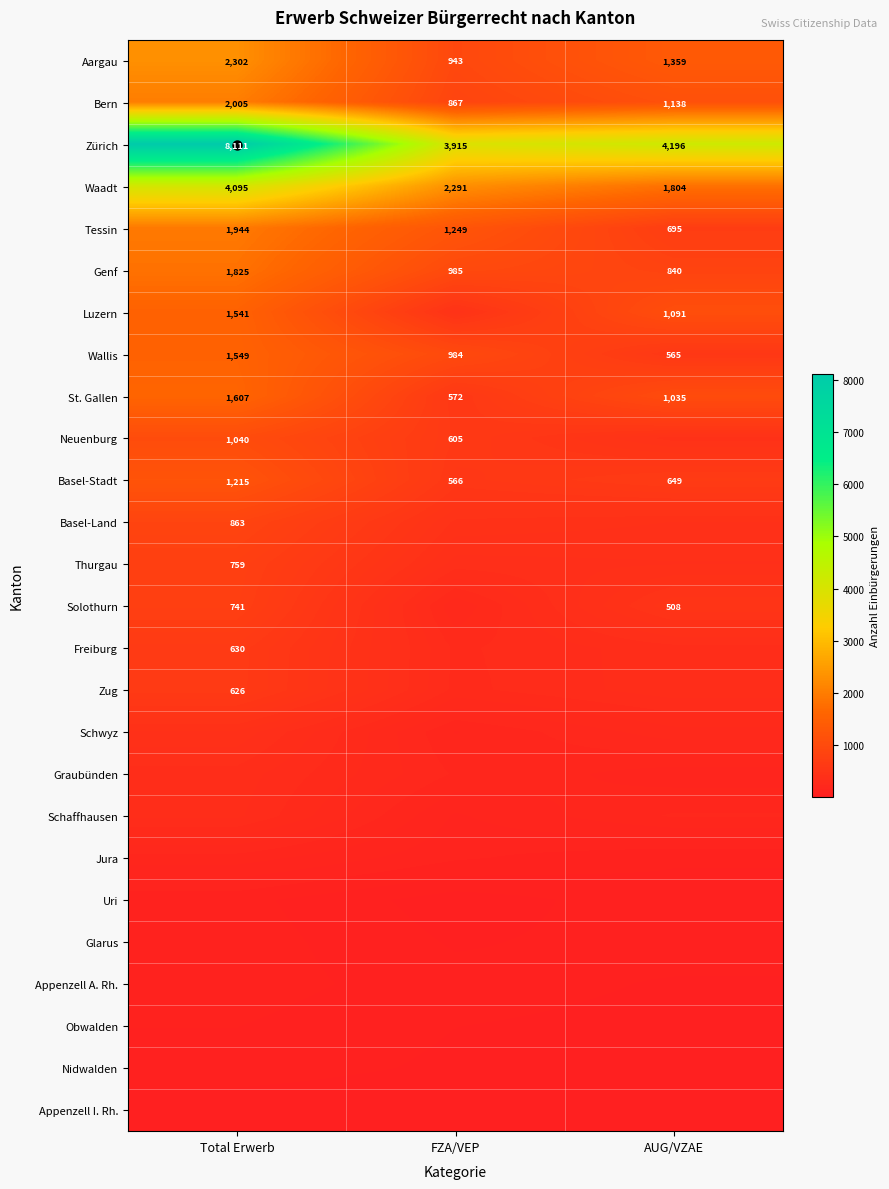

Read the Zug value at FZA/VEP.

282